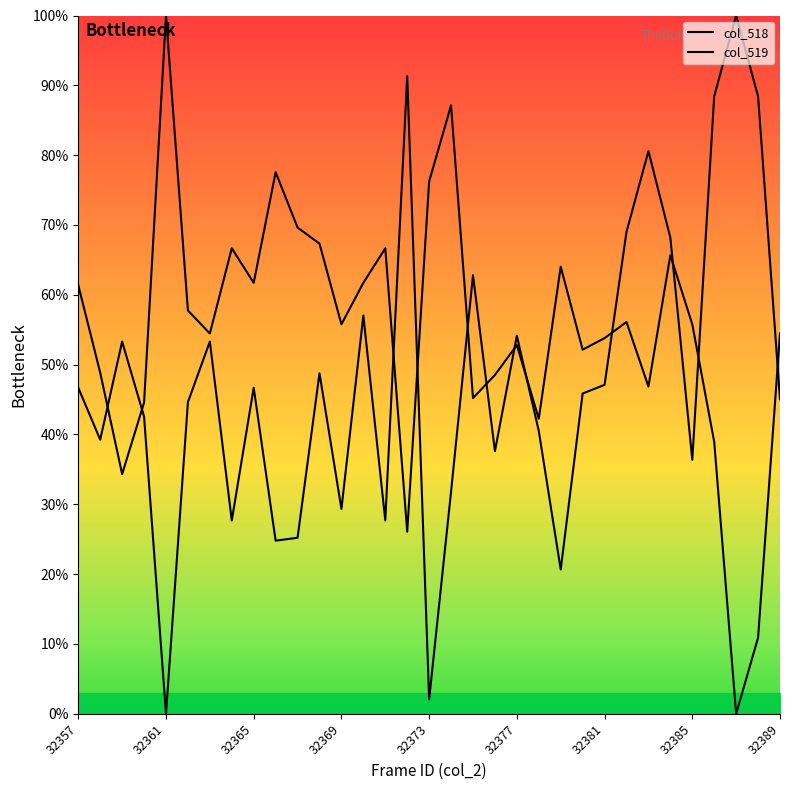

Read the col_518 value at 29.

38.9